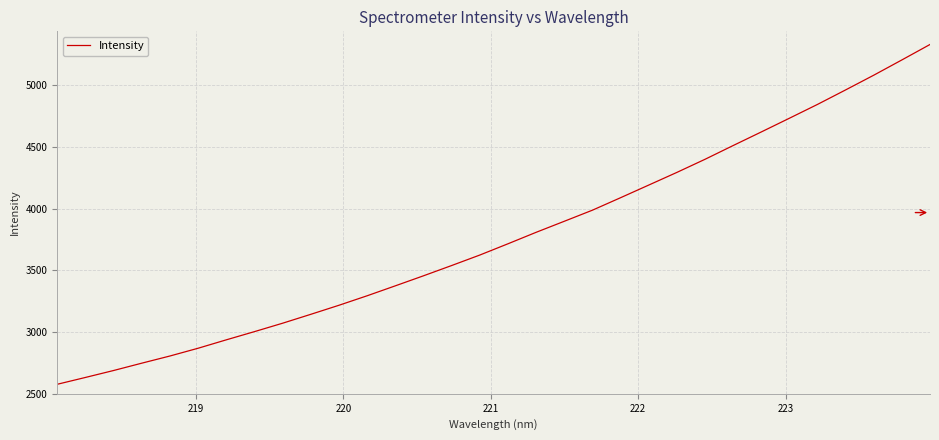

What is the difference between the maximum and minimum values?

2755.0